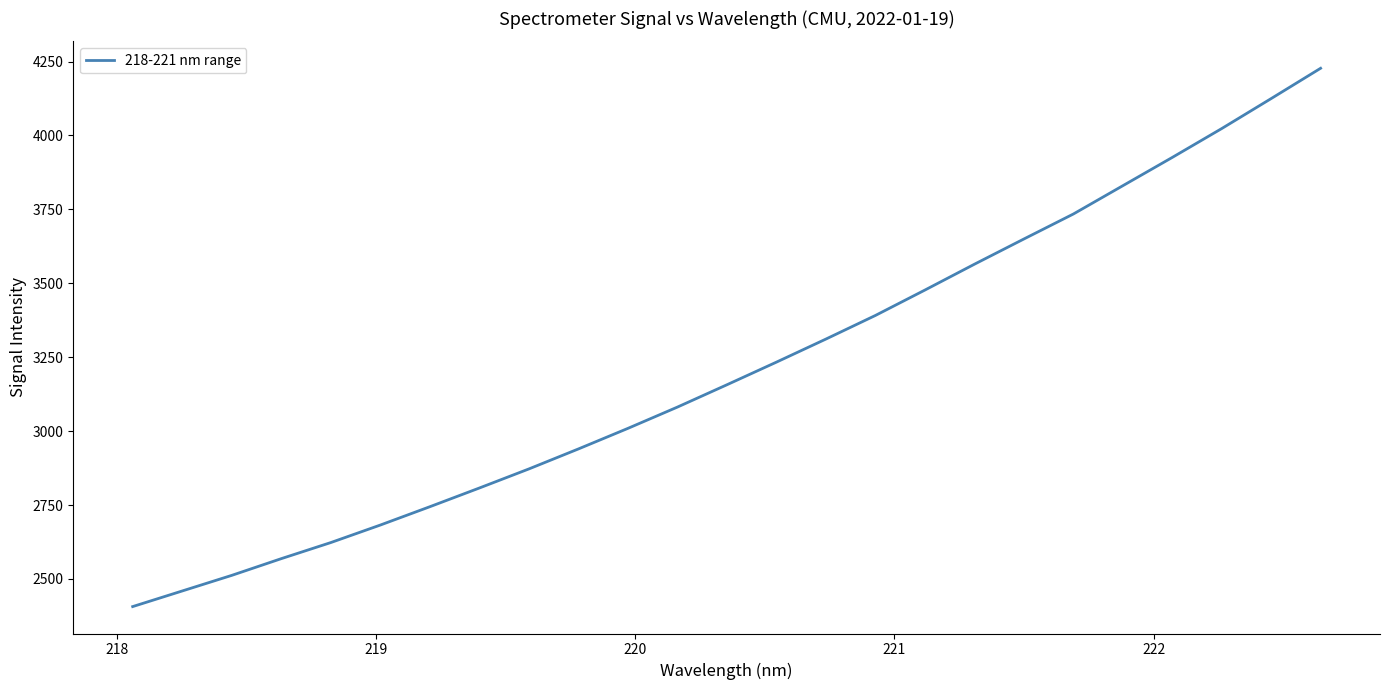

What is the difference between the maximum and minimum values?

1820.7